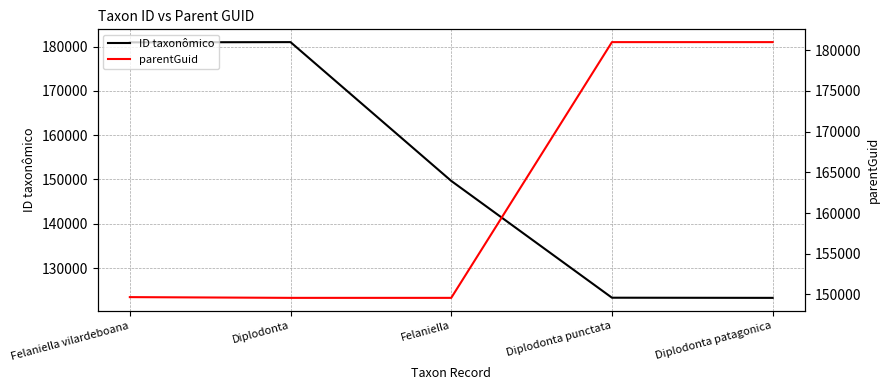

What position from the left is Felaniella?

3